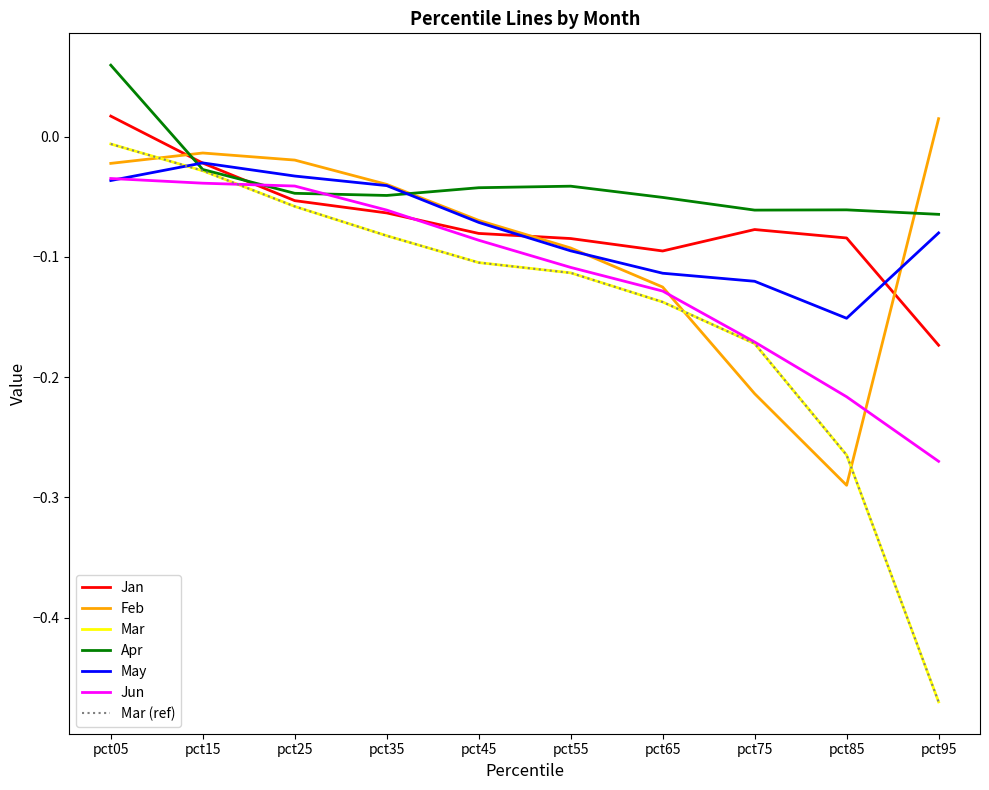

Where do Mar and Jun first cross each other?

pct15 and pct25